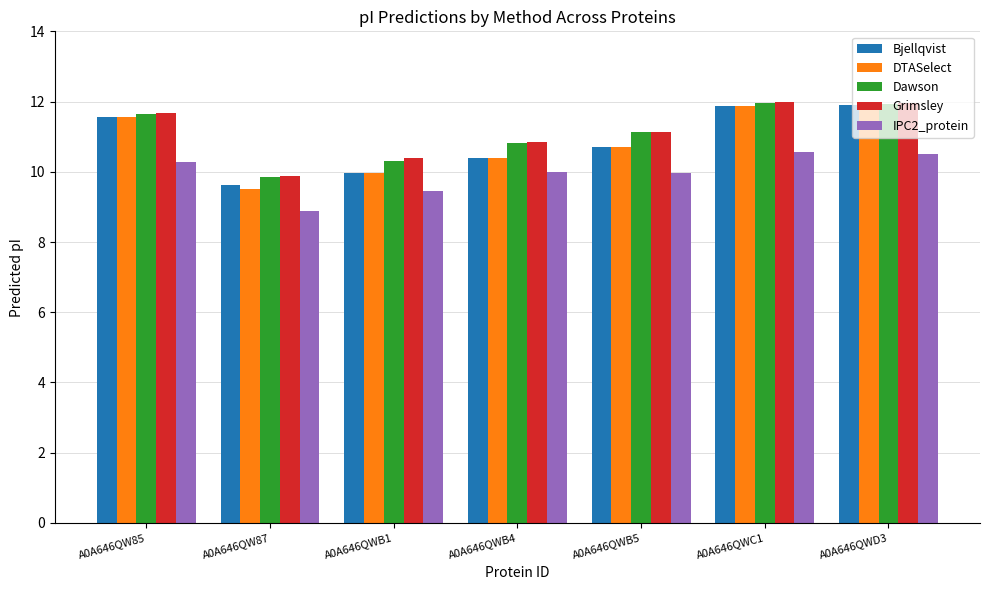

The value of Bjellqvist at A0A646QWC1 is 11.9. True or false?

True